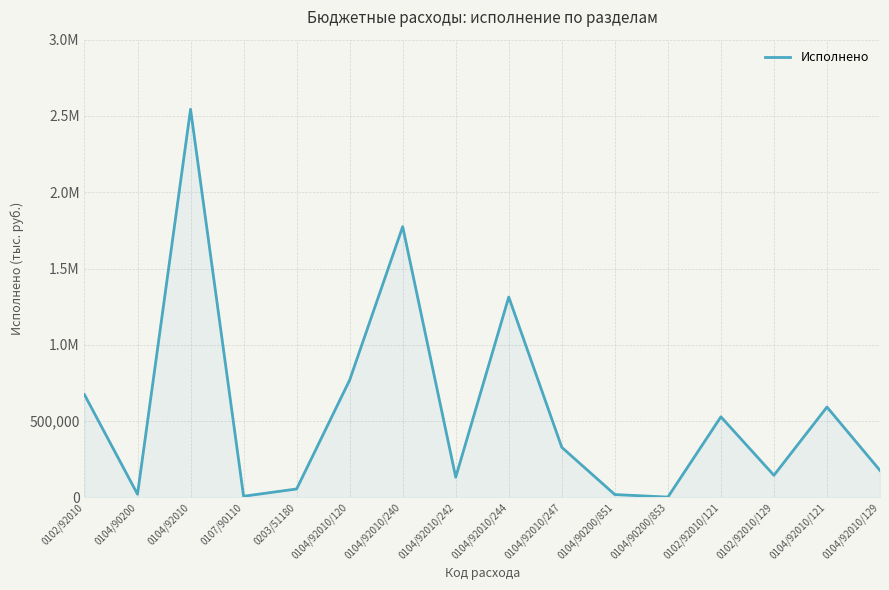

What is the label of the 2nd point from the right?

0104/92010/121